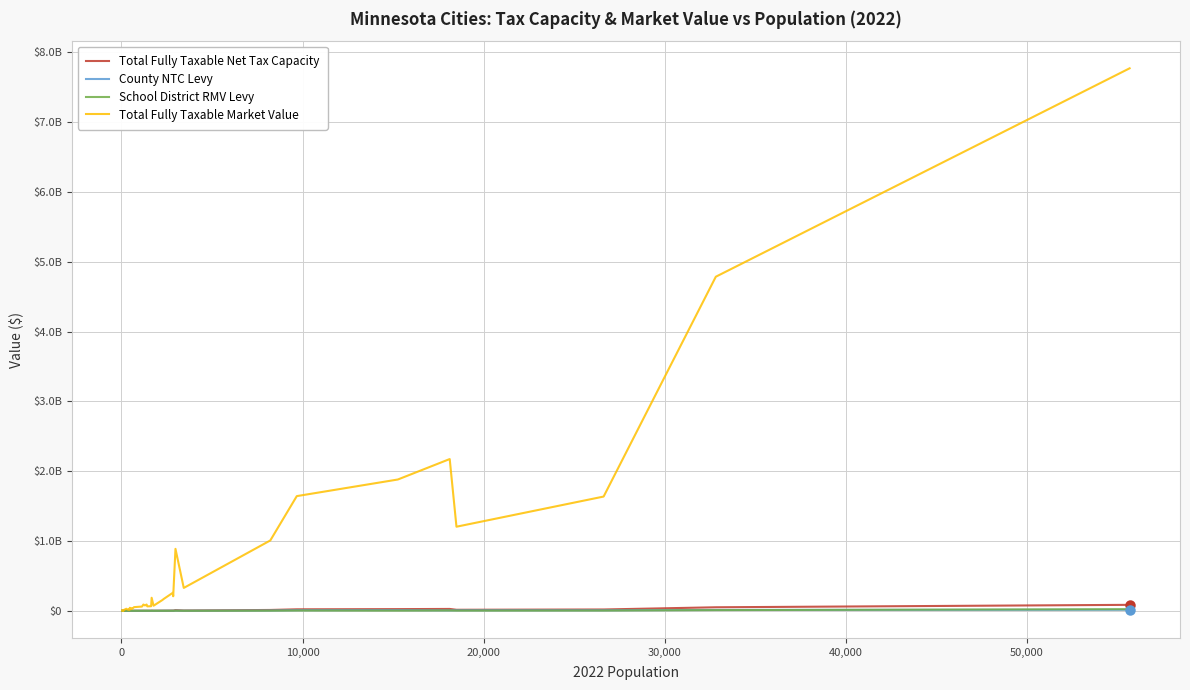

At how many categories does at least one series exceed 2065275666?

3